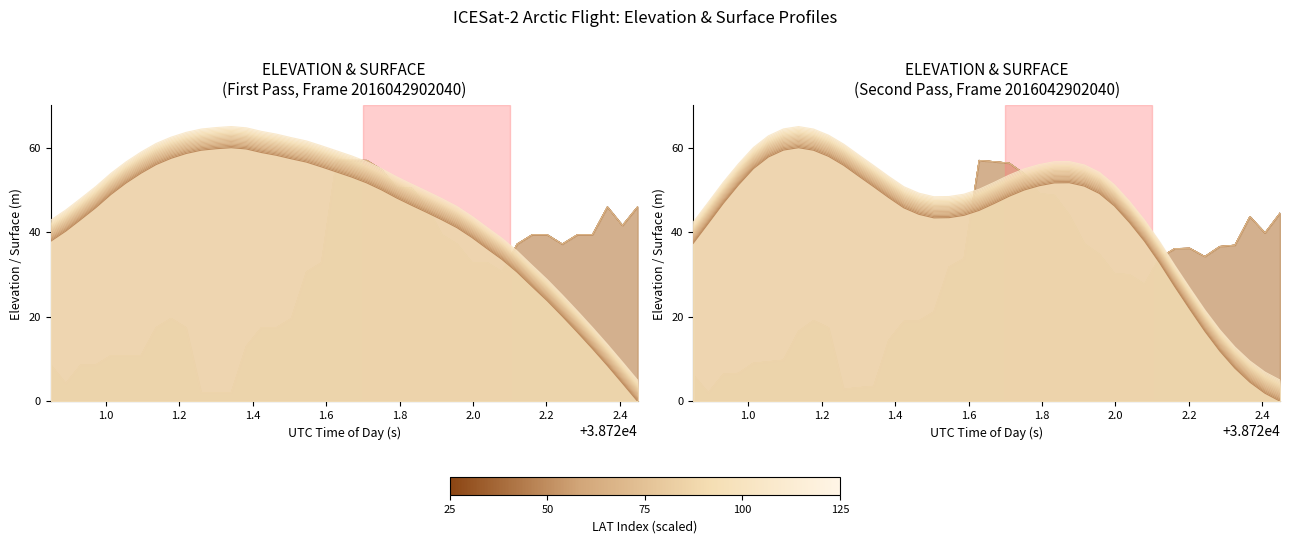

Does the chart display data point markers on the line(s)?

No